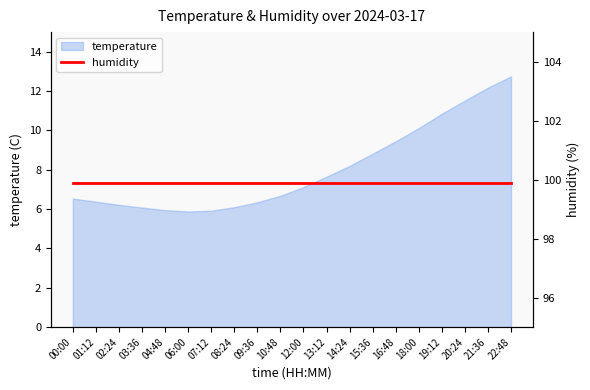

What is the ratio of the value at 00:00 to the value at 06:00?

1.1